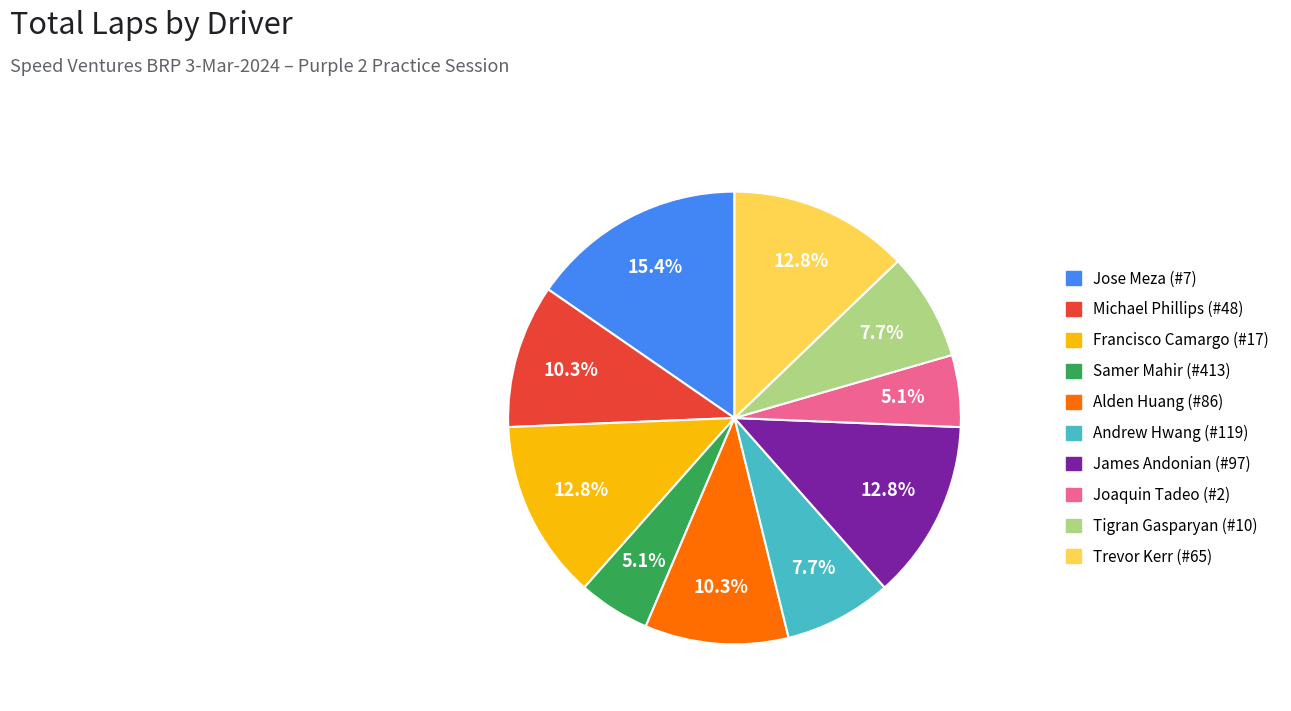

To the nearest percent, what is the difference between the largest and smallest slice percentages?

10%